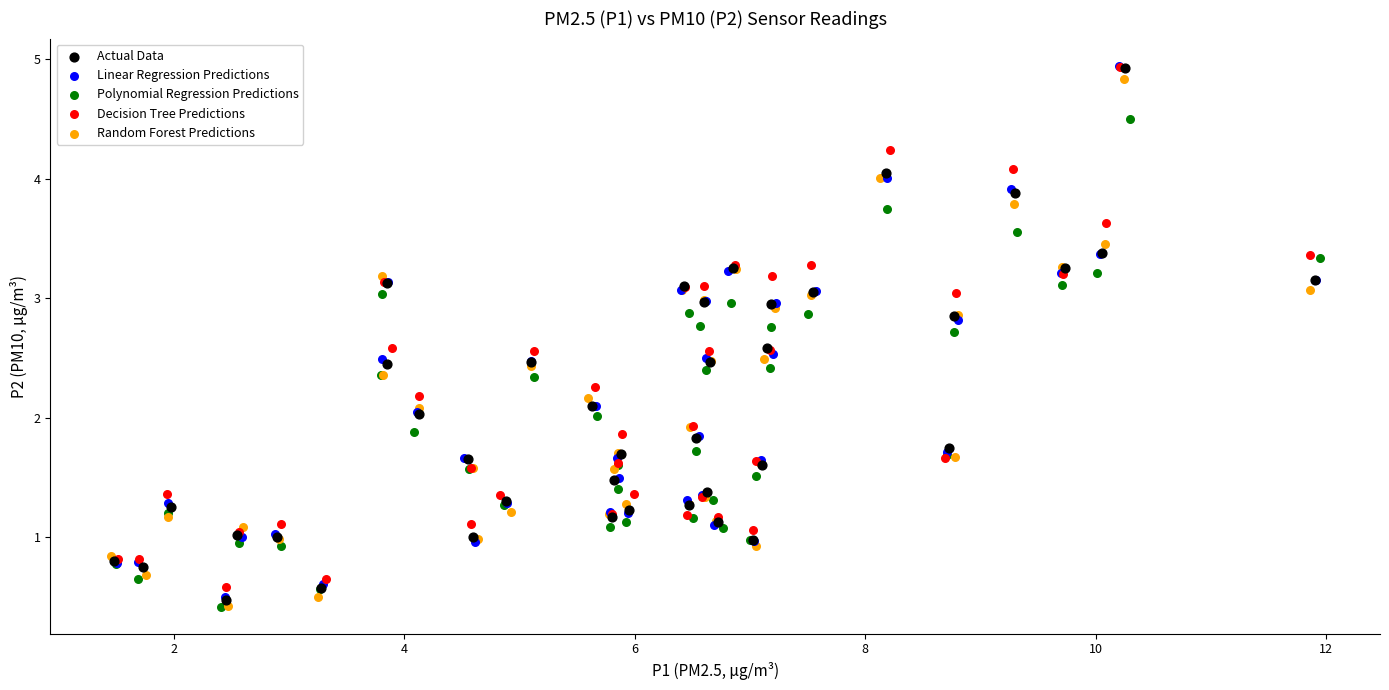

Which series has the widest spread of Y values?

Actual Data